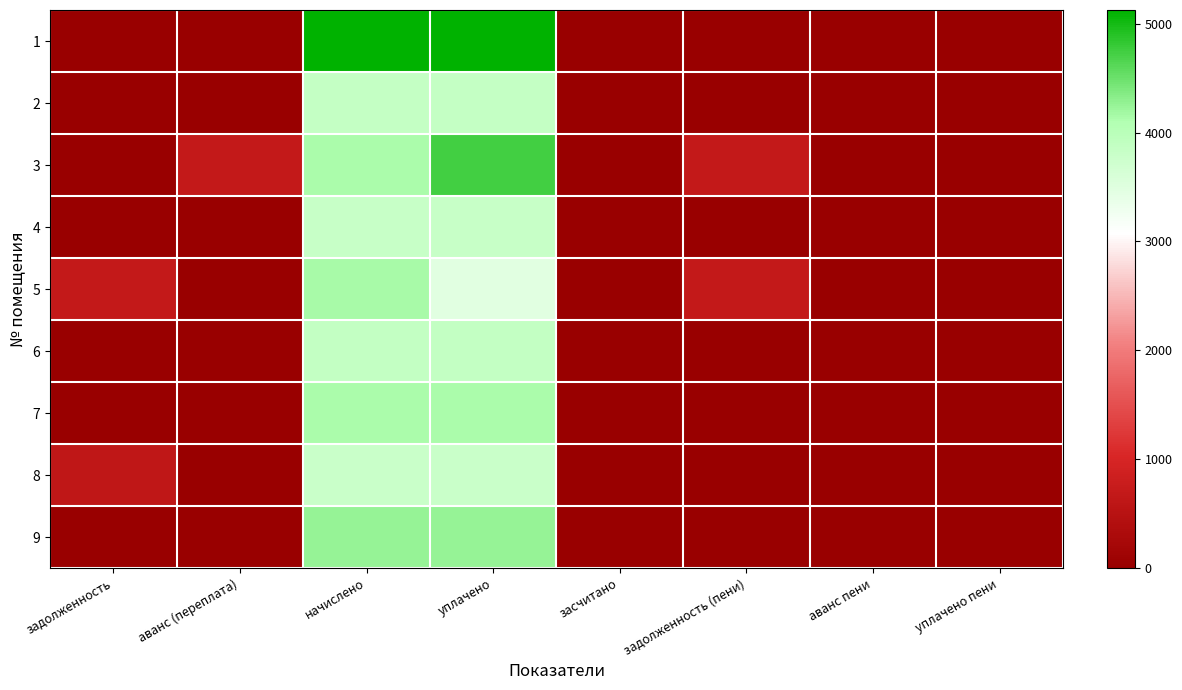

At how many categories does at least one series exceed 4713?

2